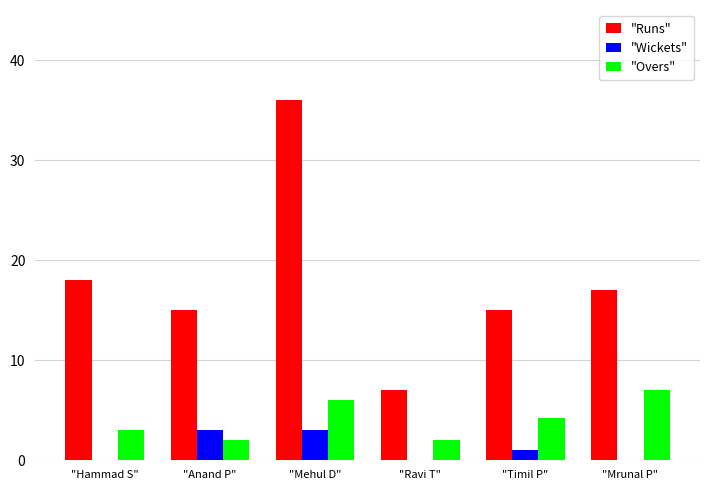

Which series has the largest total across all categories?

"Runs"